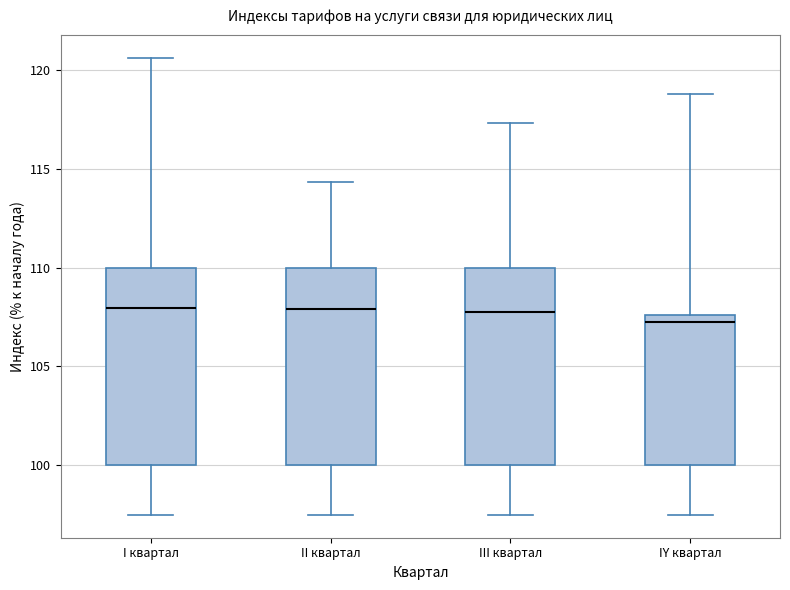

Reading left to right, transcribe this box plot: for each box, give where its median line is, the range the box spans, and where its two whiskers end, as read against the y-axis. The values are not printed on the chart, so give them approximately, as read against the axis.

I квартал: median 108.0, box 100.0 to 110.0, whiskers 97.5 to 120.5
II квартал: median 108.0, box 100.0 to 110.0, whiskers 97.5 to 114.5
III квартал: median 107.5, box 100.0 to 110.0, whiskers 97.5 to 117.5
IY квартал: median 107.5 (just below the box's upper edge), box 100.0 to 107.5, whiskers 97.5 to 119.0